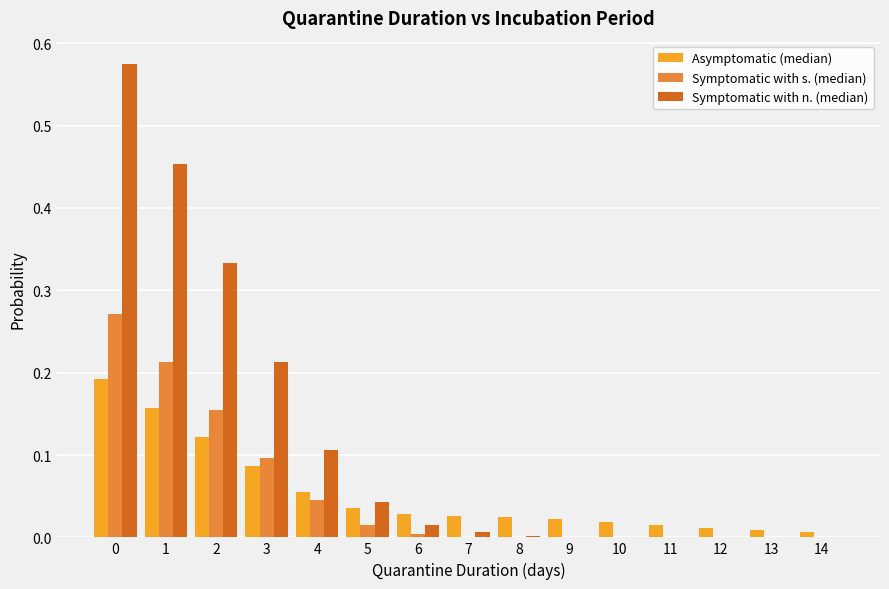

The Symptomatic with n. (median) series shows 0.2 at 12. True or false?

False